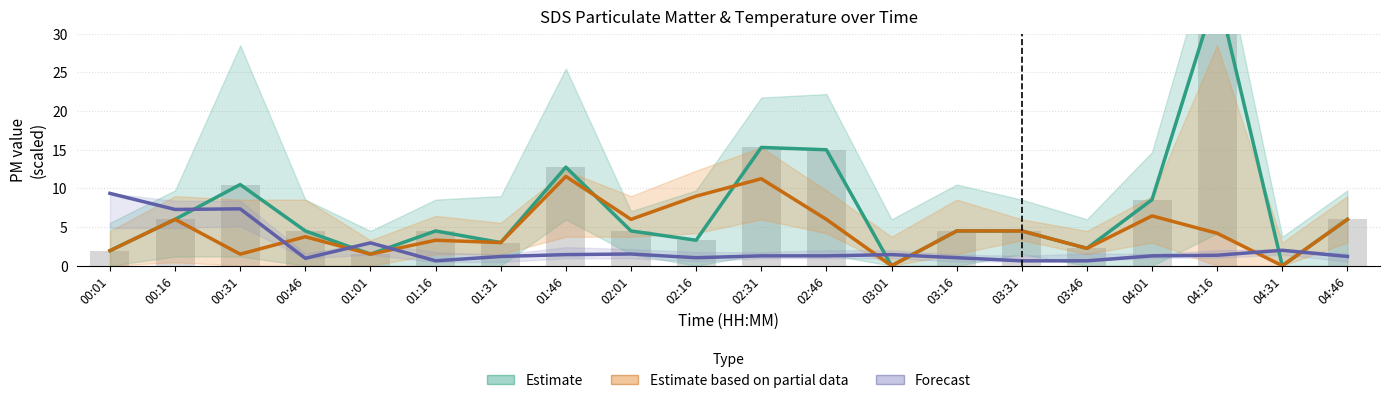

What is the sum of the Estimate values at 04:01 and 03:31?

13.0